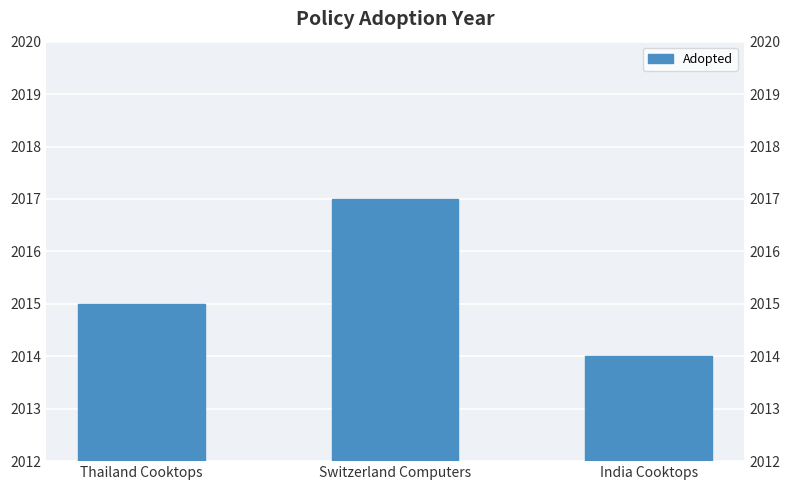

What is the difference between the second highest and minimum values?

1